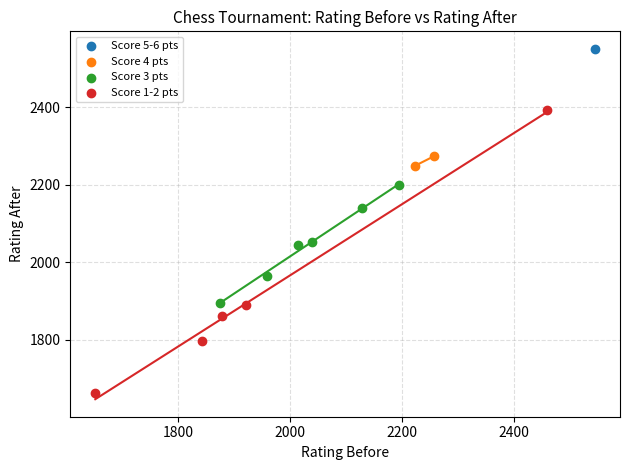

Which series contains the lowest Y value?

Score 1-2 pts